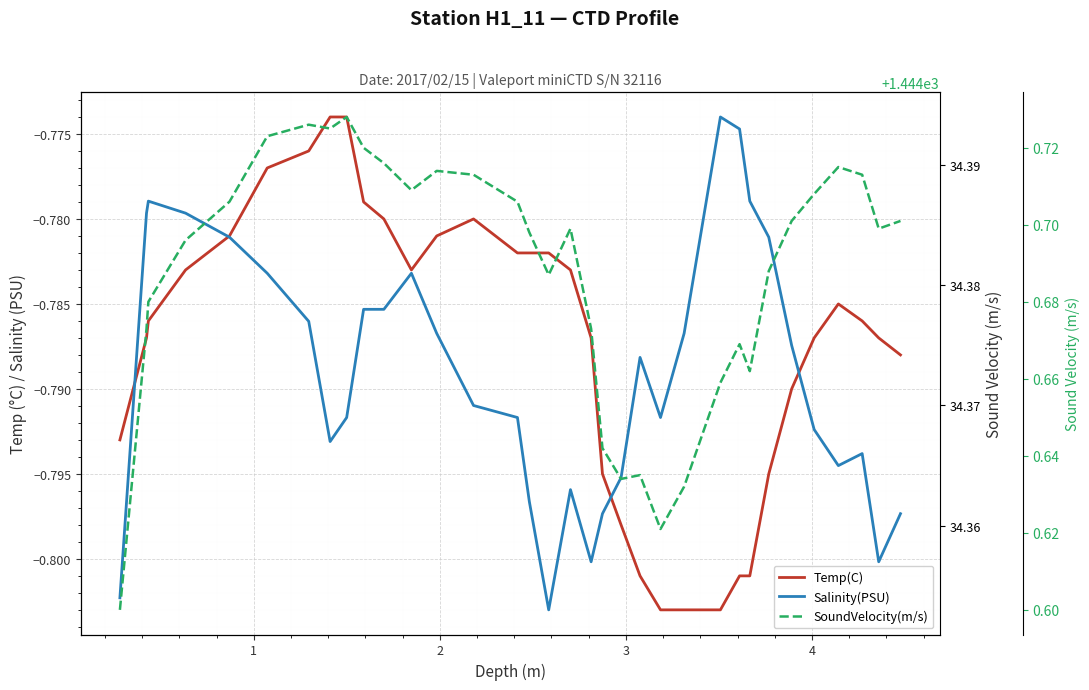

True or false: SoundVelocity(m/s) and Salinity(PSU) cross at least once.

False